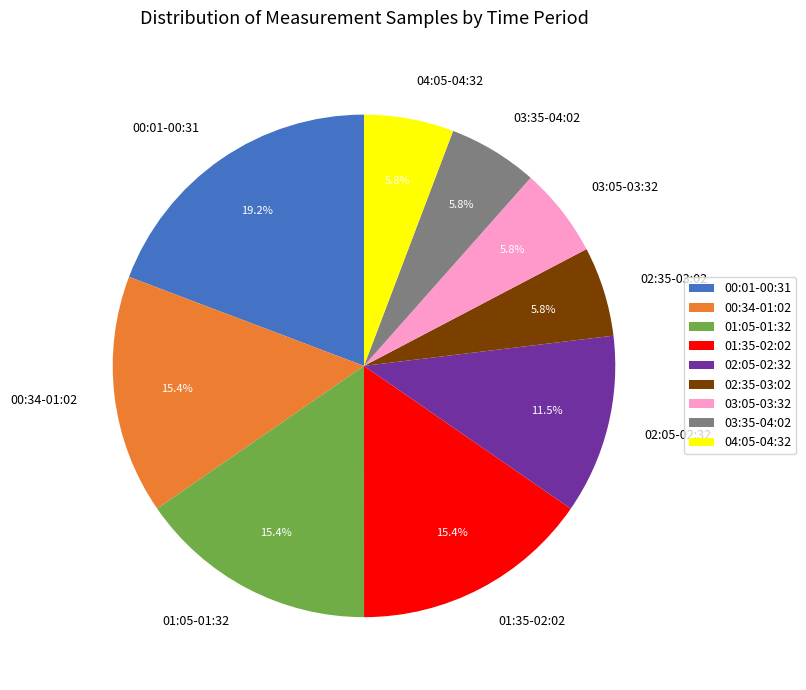

Which has a higher value, 01:35-02:02 or 03:35-04:02?

01:35-02:02